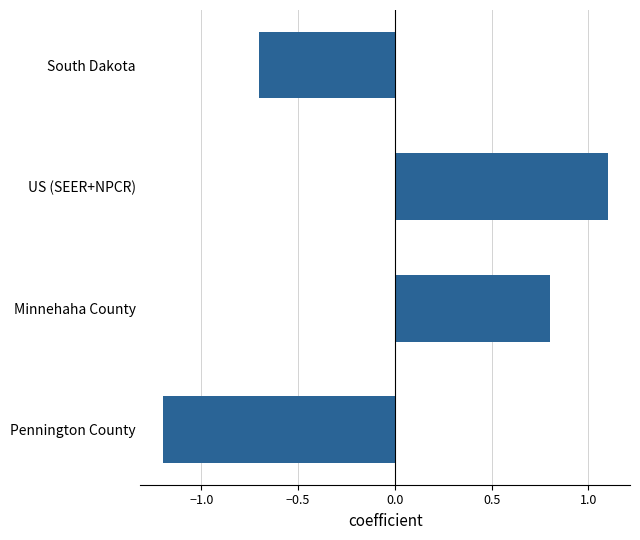

What is the maximum value shown in the chart?

1.1